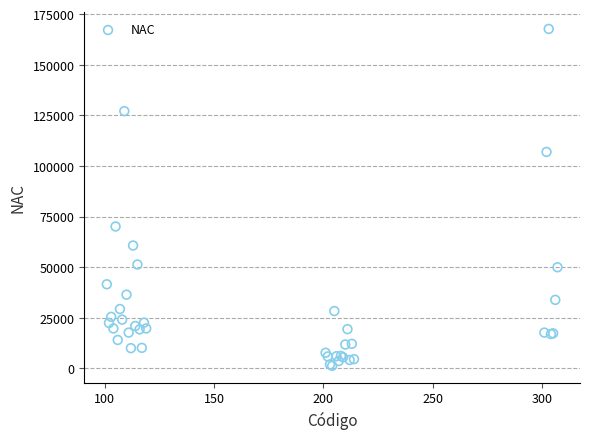

What Y value in the scatter plot is closest to 84477?

70089